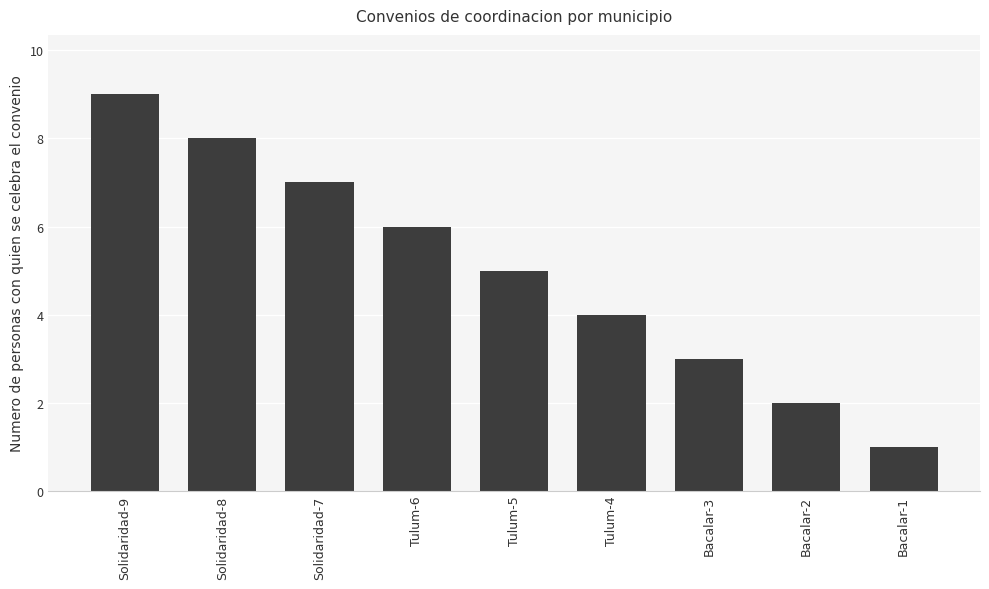

List the labels in order of value, smallest first.

Bacalar-1, Bacalar-2, Bacalar-3, Tulum-4, Tulum-5, Tulum-6, Solidaridad-7, Solidaridad-8, Solidaridad-9